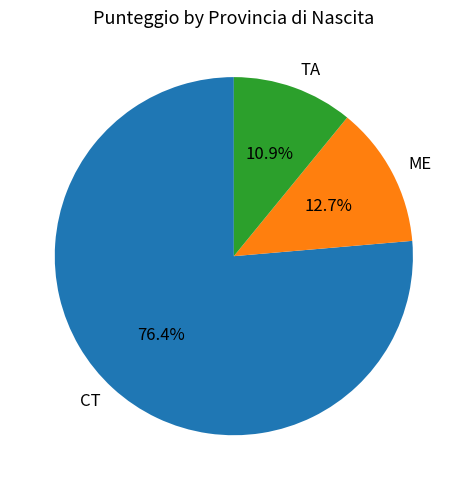

To the nearest percent, what percentage of the pie is TA?

11%